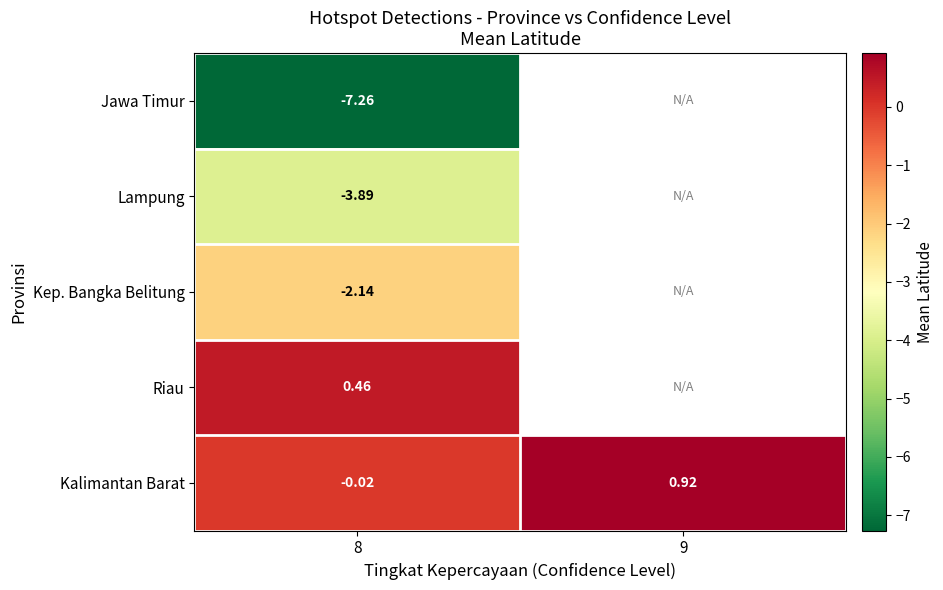

Is the value of Kalimantan Barat at 8 greater than the value of Lampung at 8?

Yes